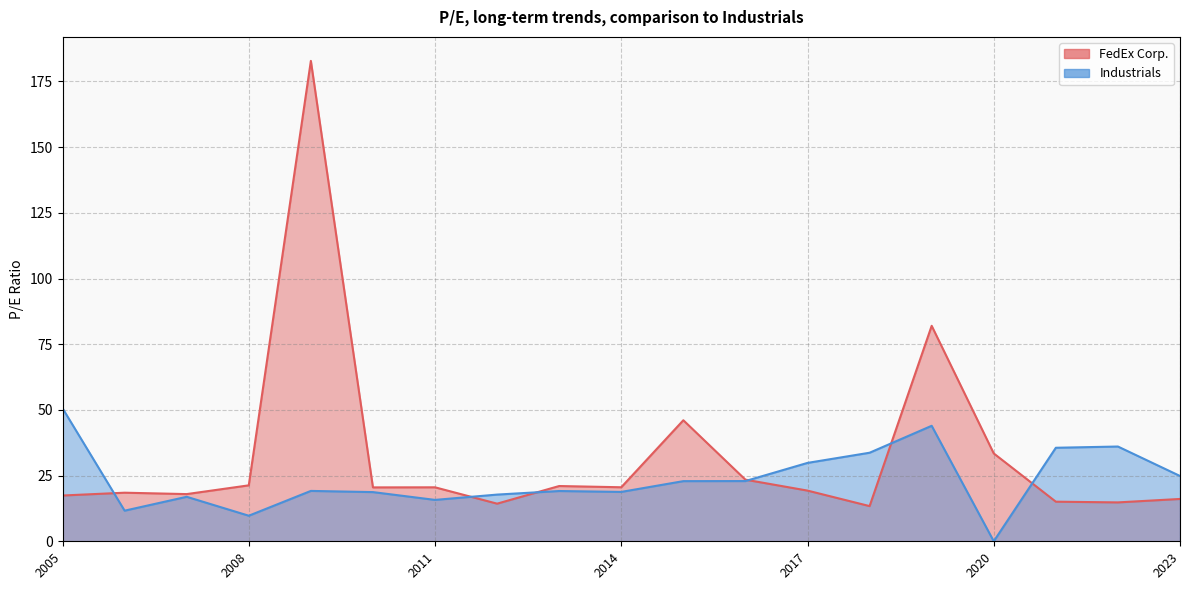

How many positive values does the Industrials series have?

18